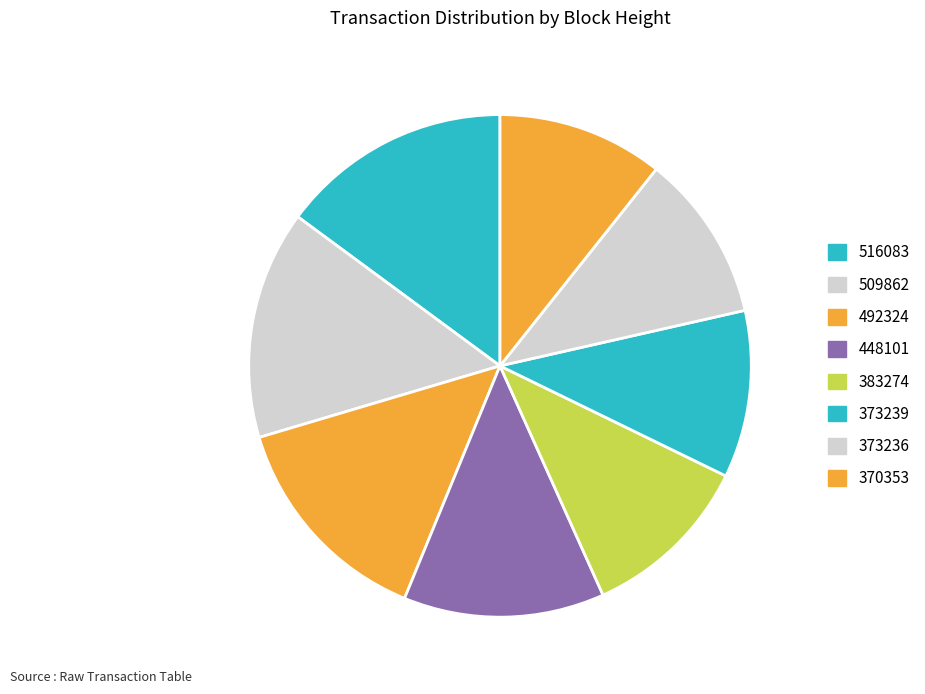

To the nearest percent, what is the combined percentage of 492324 and 373239?

25%